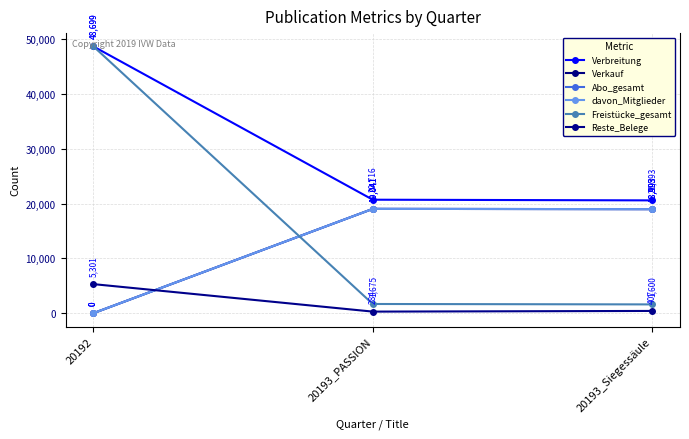

At which label is Abo_gesamt closest to 9520?

20193_Siegessäule